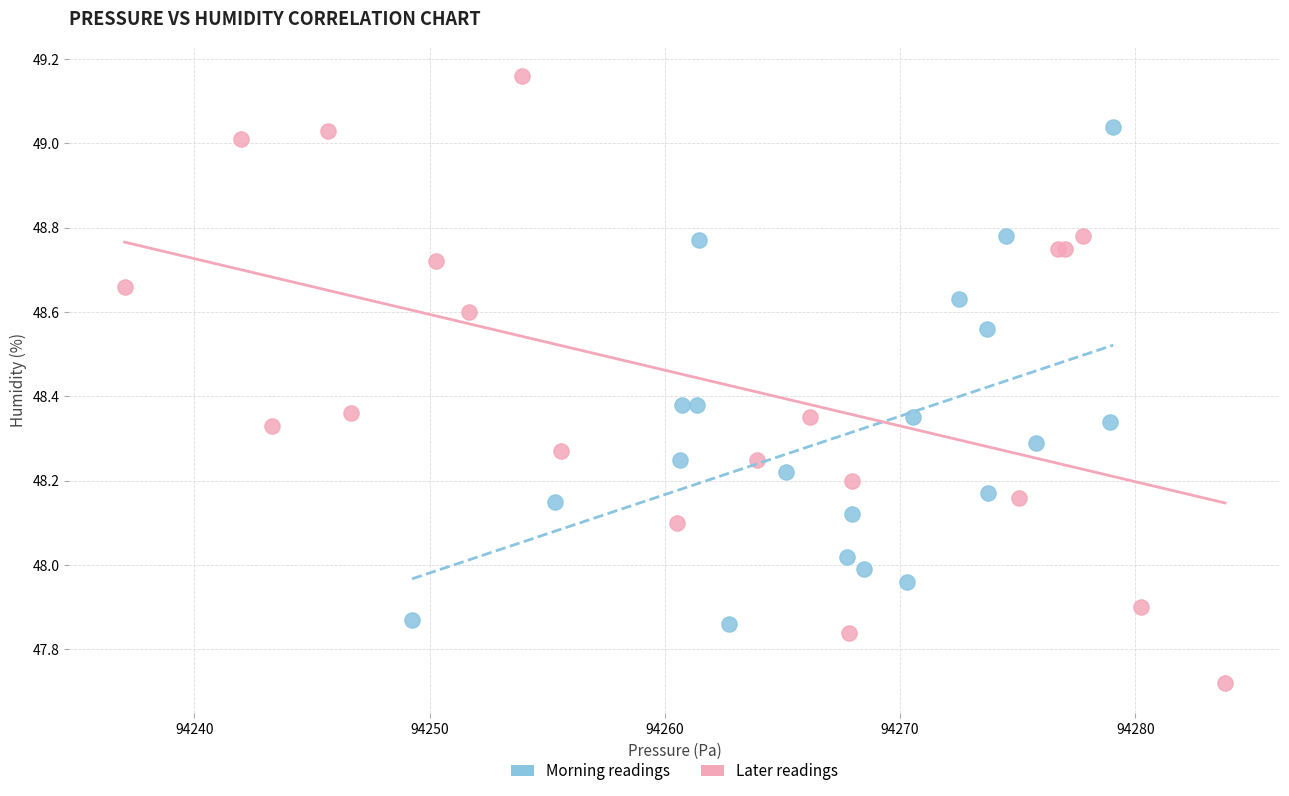

What are all the series names shown in the legend?

Morning readings, Later readings